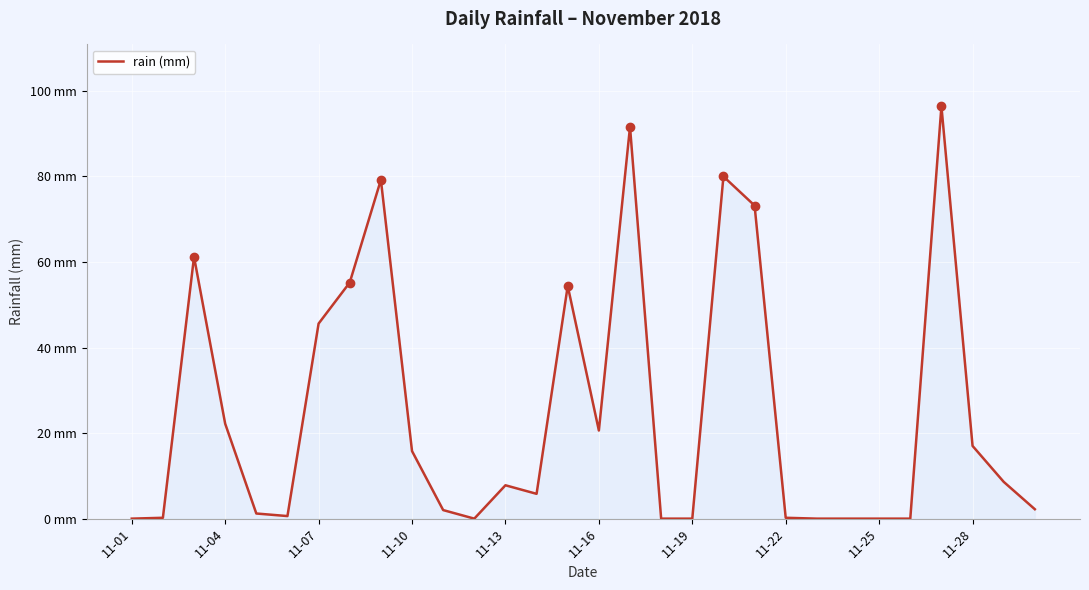

True or false: the data has more than 0 interior local peaks.

True